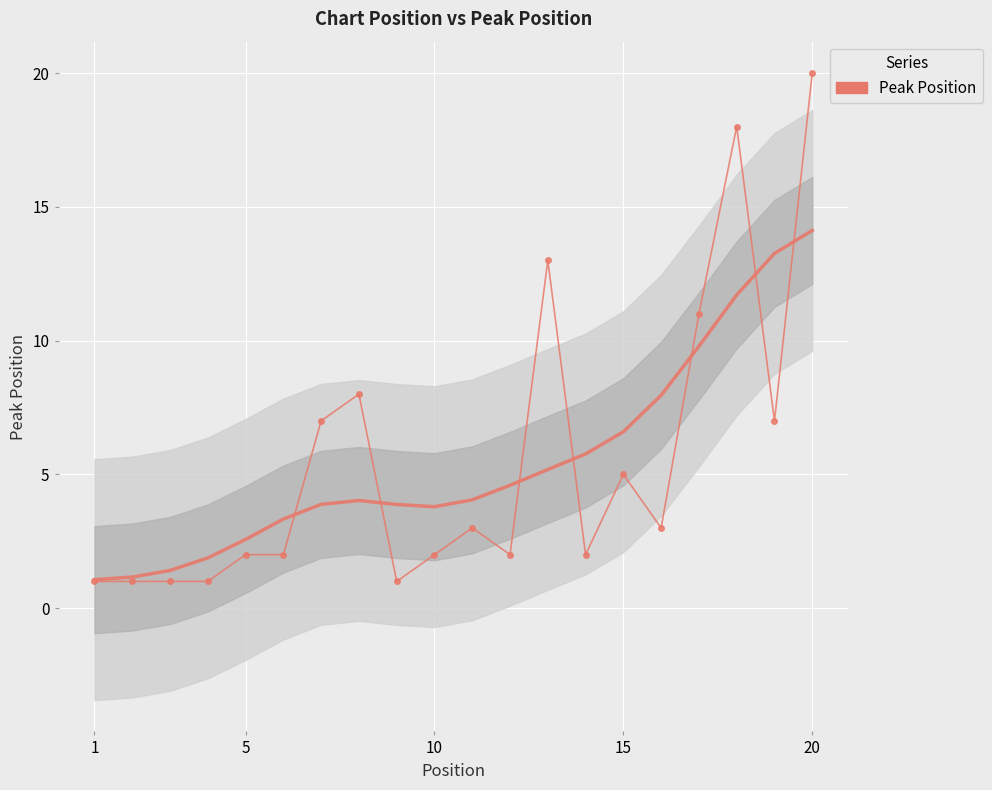

What is the value of the 20th point from the left?

20